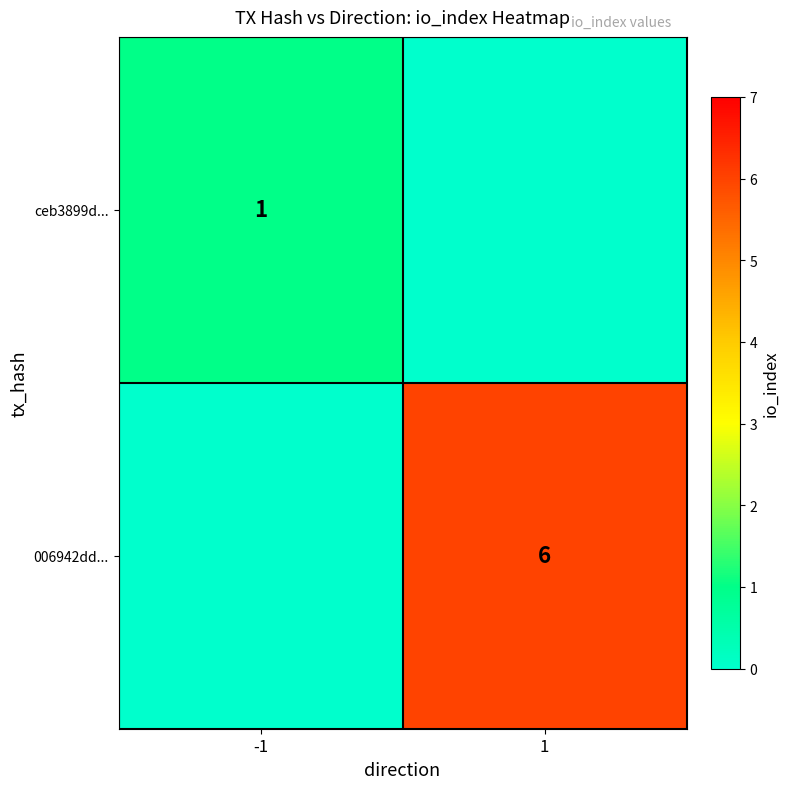

What is the difference between the highest and lowest values at 1?

6